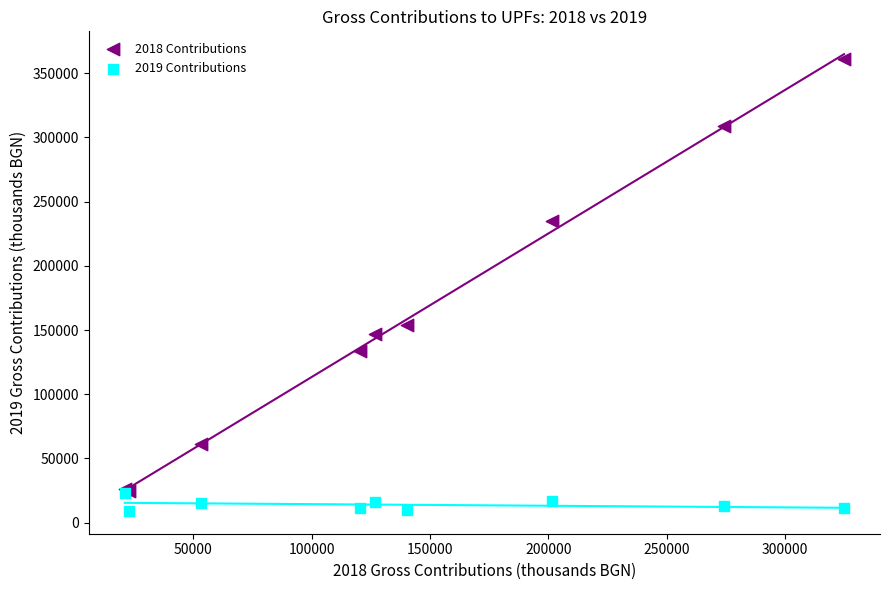

Which series reaches the minimum Y coordinate?

2019 Contributions